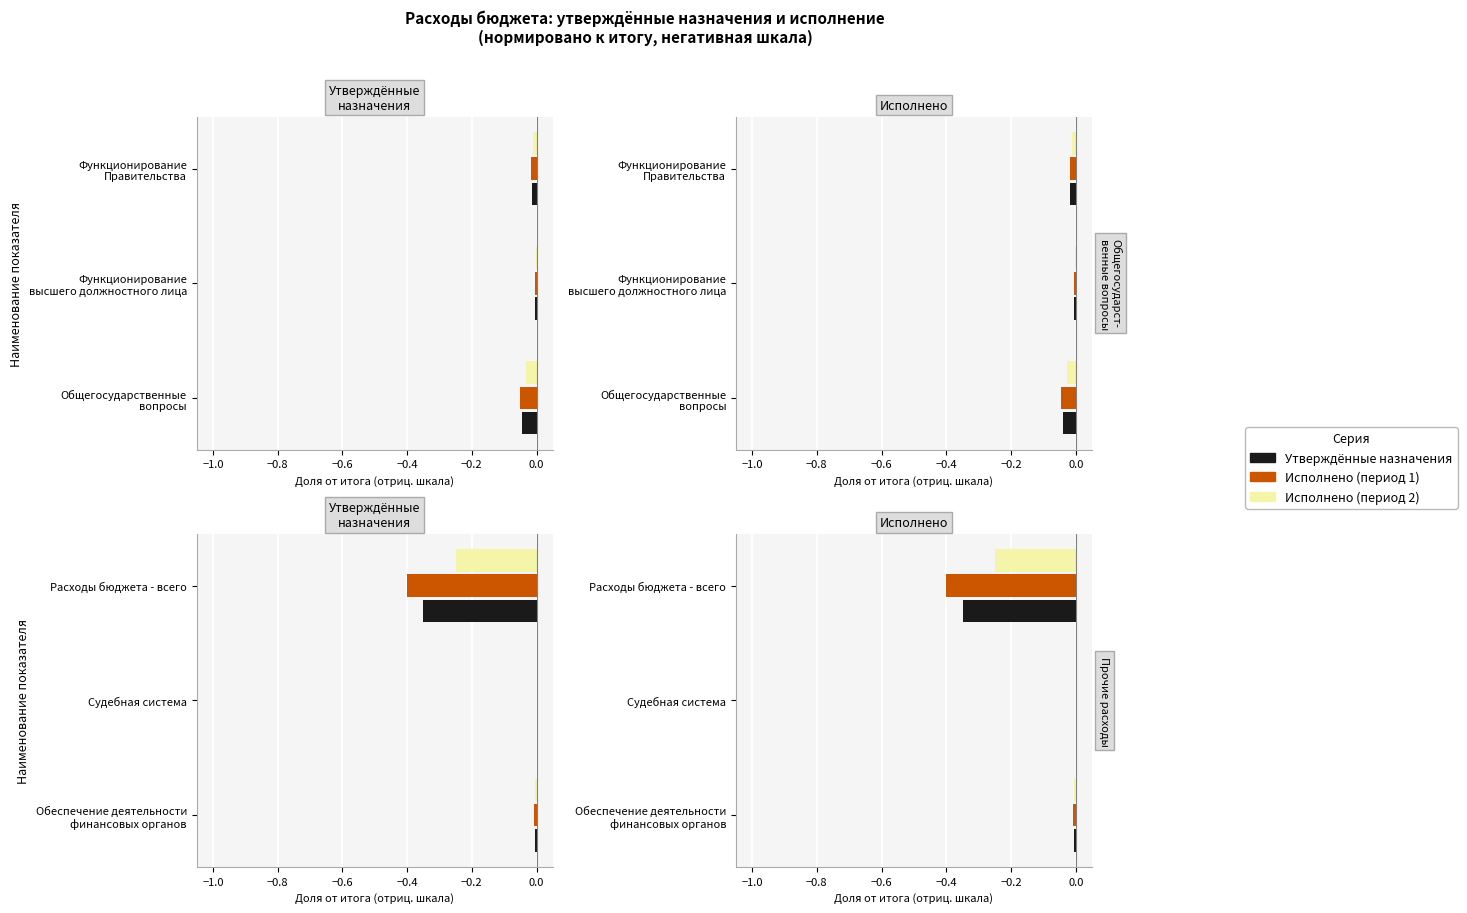

How many values in the Исполнено (период 1) series are below 0?

2